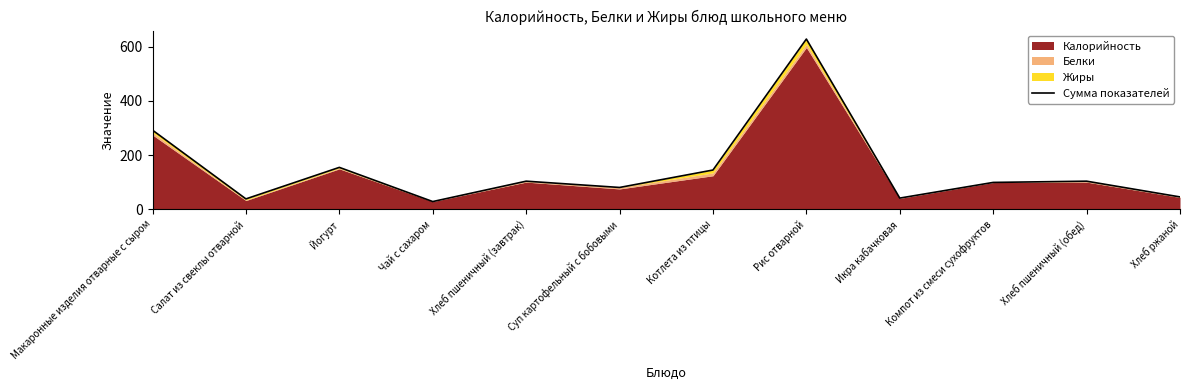

At which category does the chart reach its minimum across all series?

Чай с сахаром